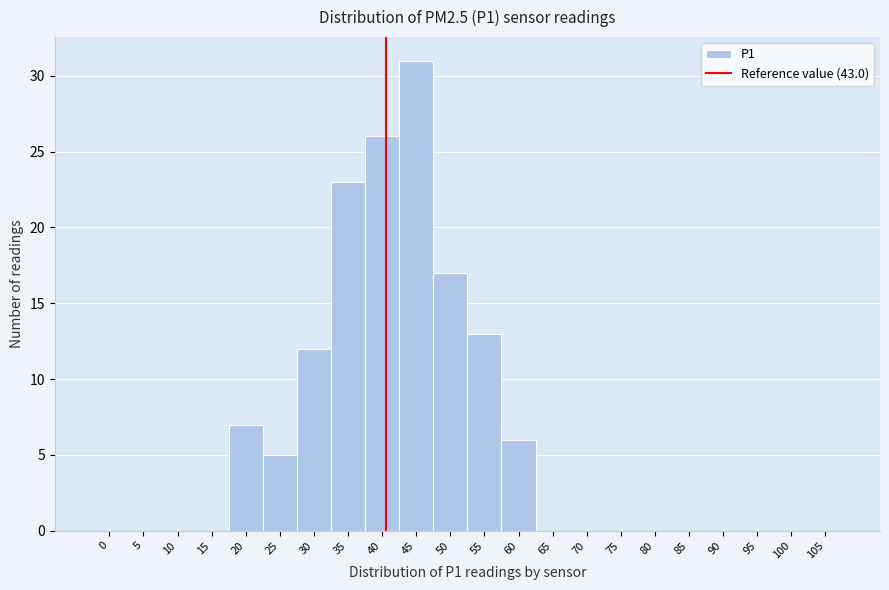

Reading left to right, what are all the values shown in this chart?

0=0	5=0	10=0	15=0	20=7	25=5	30=12	35=23	40=26	45=31	50=17	55=13	60=6	65=0	70=0	75=0	80=0	85=0	90=0	95=0	100=0	105=0